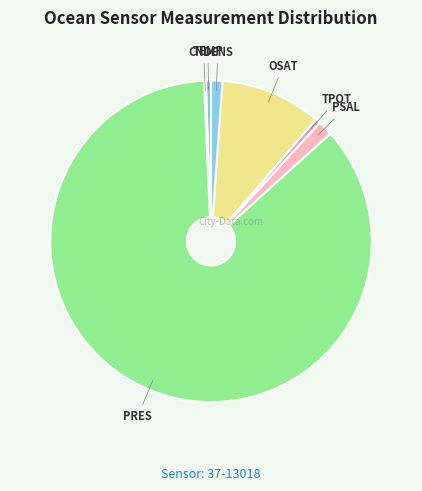

Between PRES and PSAL, which is larger?

PRES